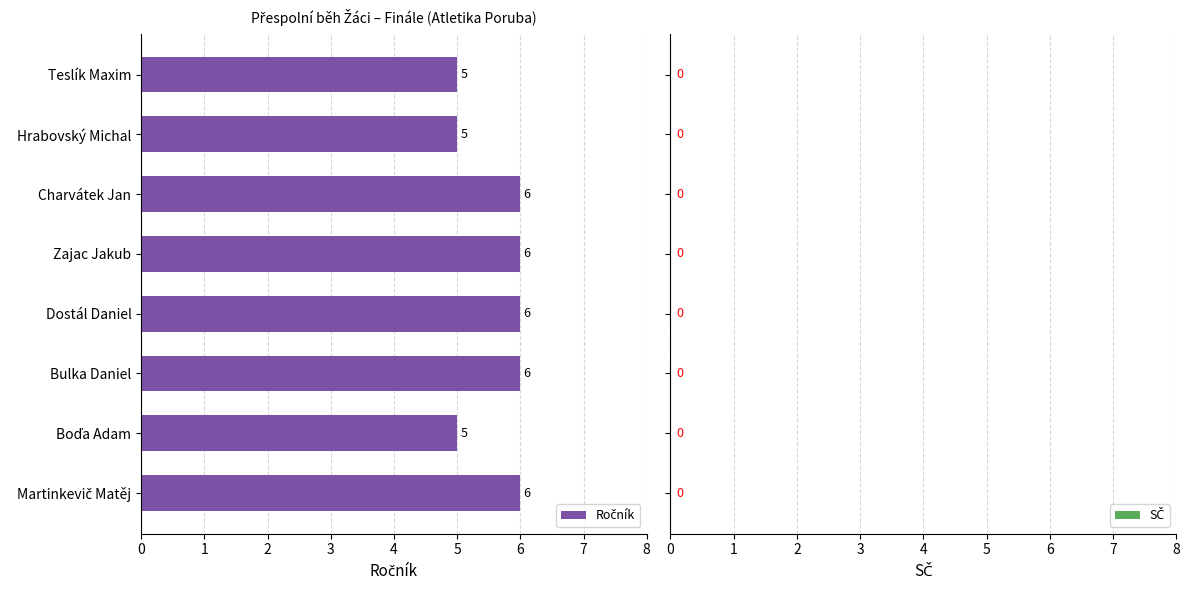

What is the average value?

6